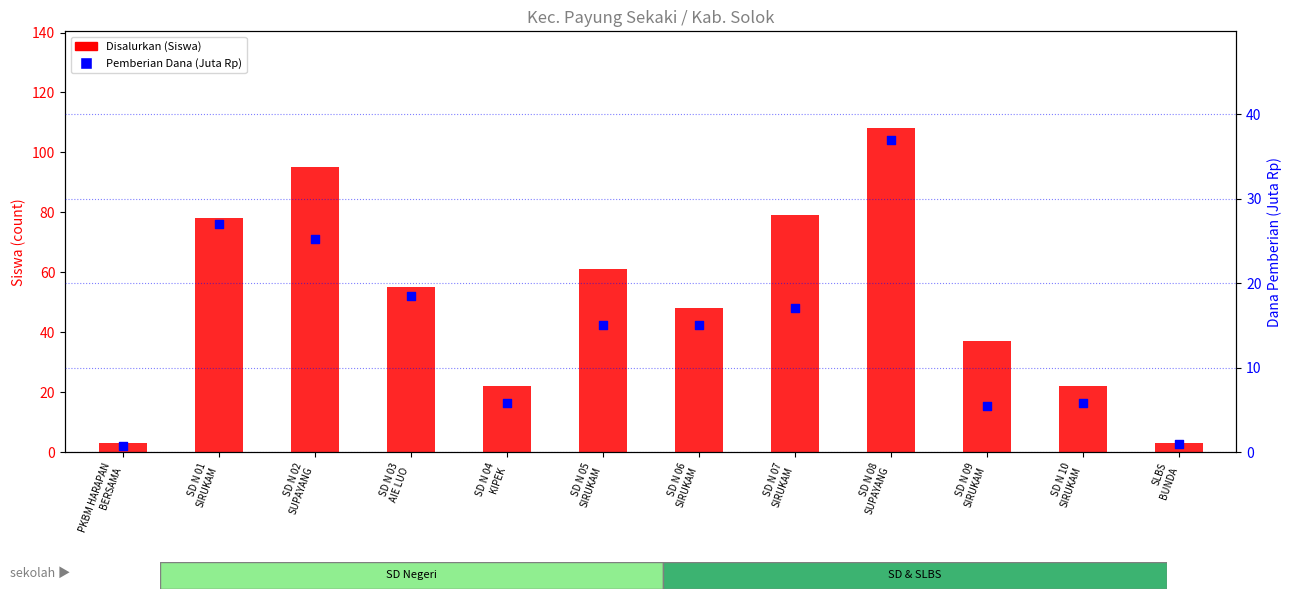

What are all the series names shown in the legend?

Disalurkan (Siswa), Pemberian (Dana, Juta Rp)